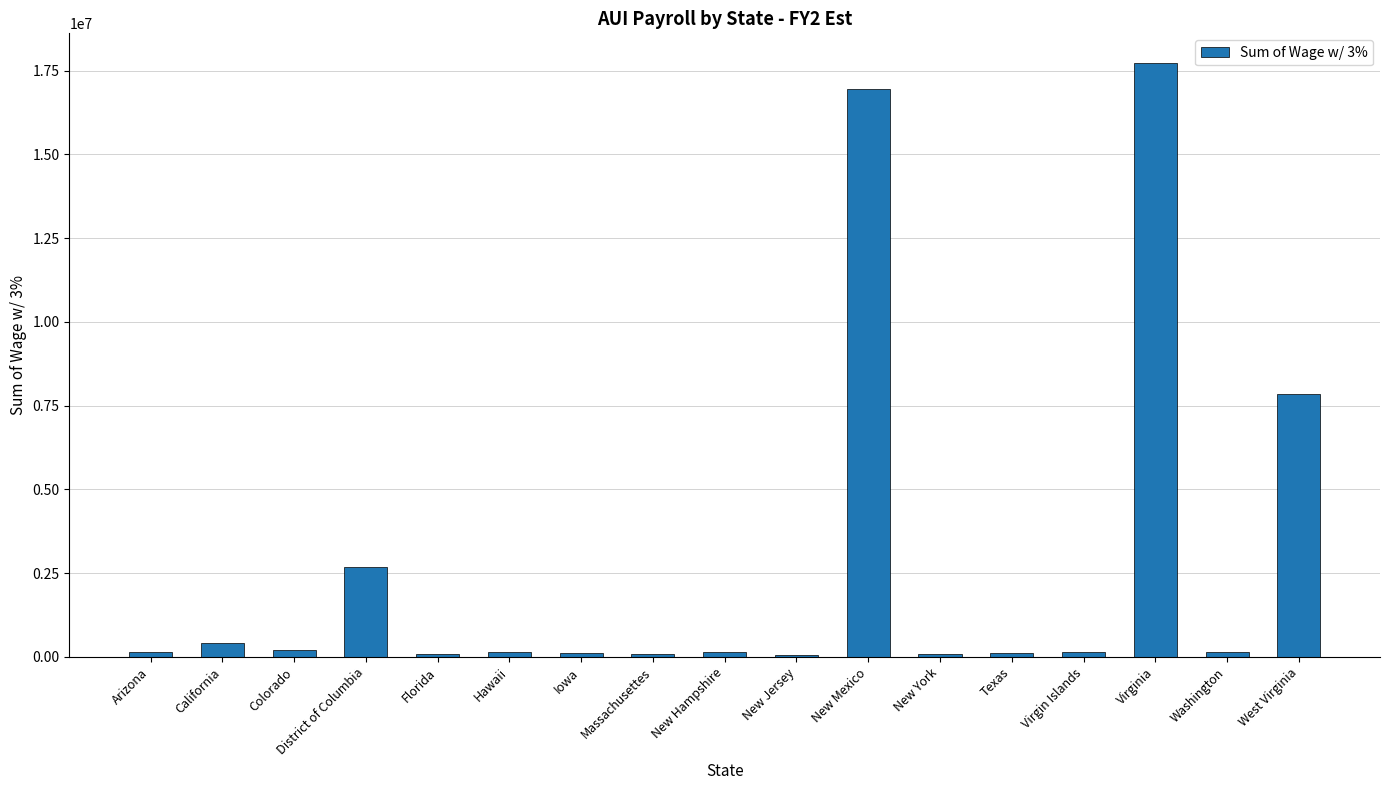

Does the chart contain stacked bars?

No